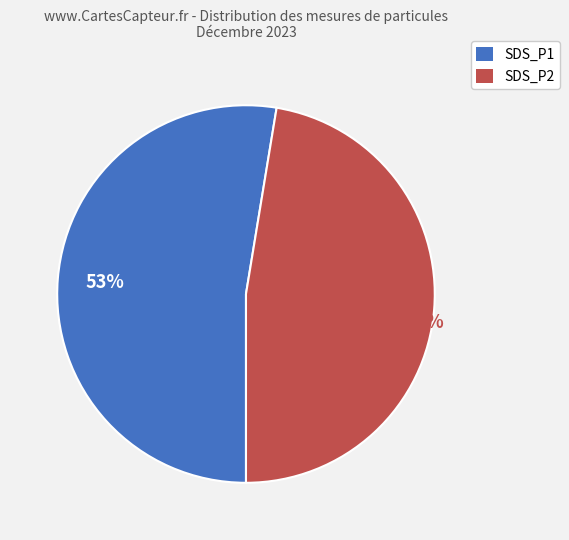

Does any single category account for the majority?

Yes